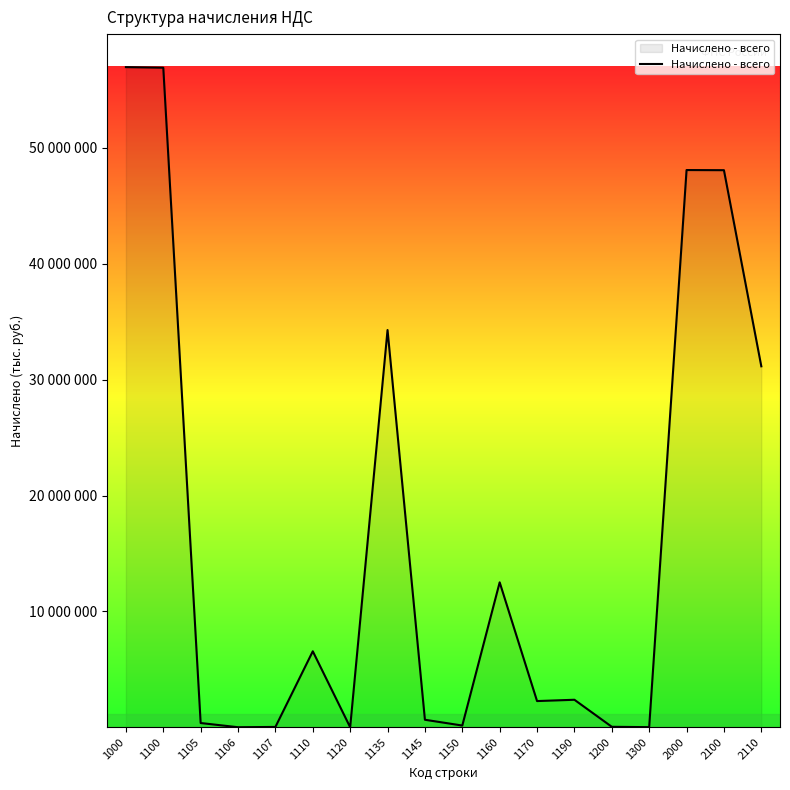

What is the ratio of the value at 1170 to the value at 1190?

1.0